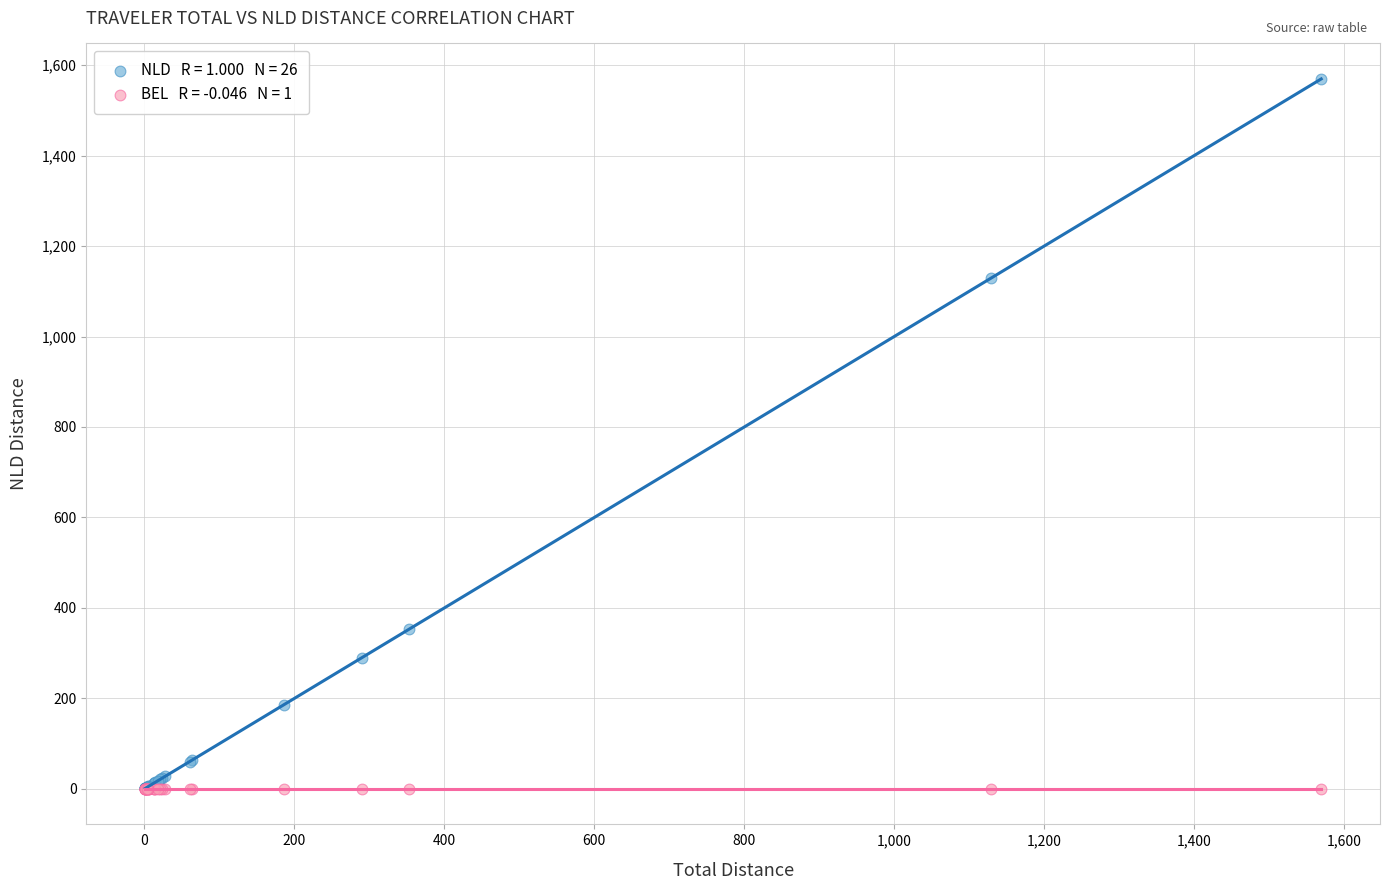

Across all series, what Y value is closest to 784?

1129.6